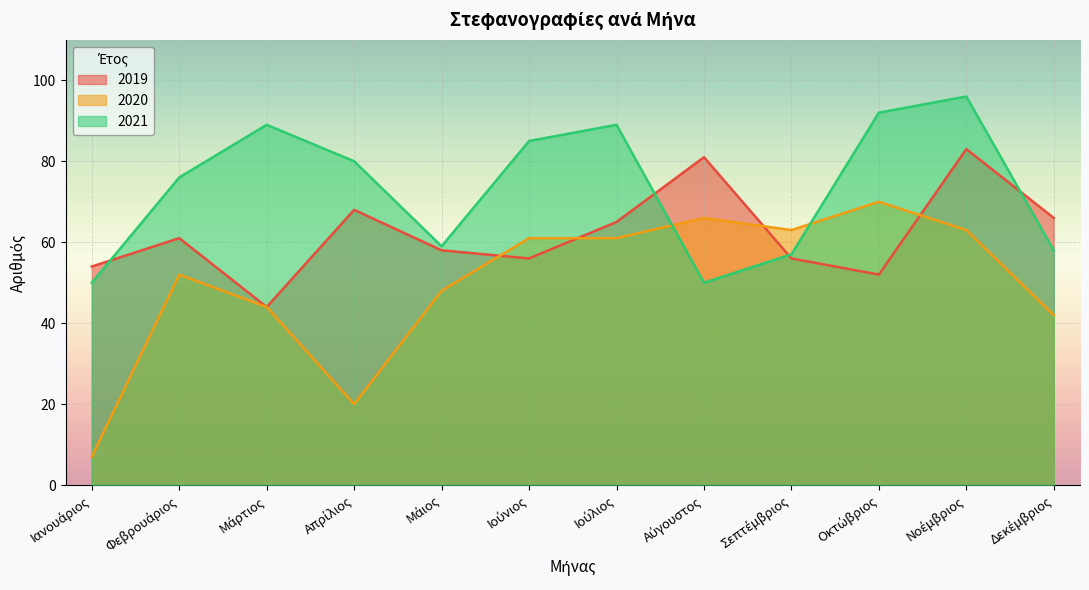

Is the value of 2020 at Μάρτιος greater than the value of 2021 at Ιούλιος?

No